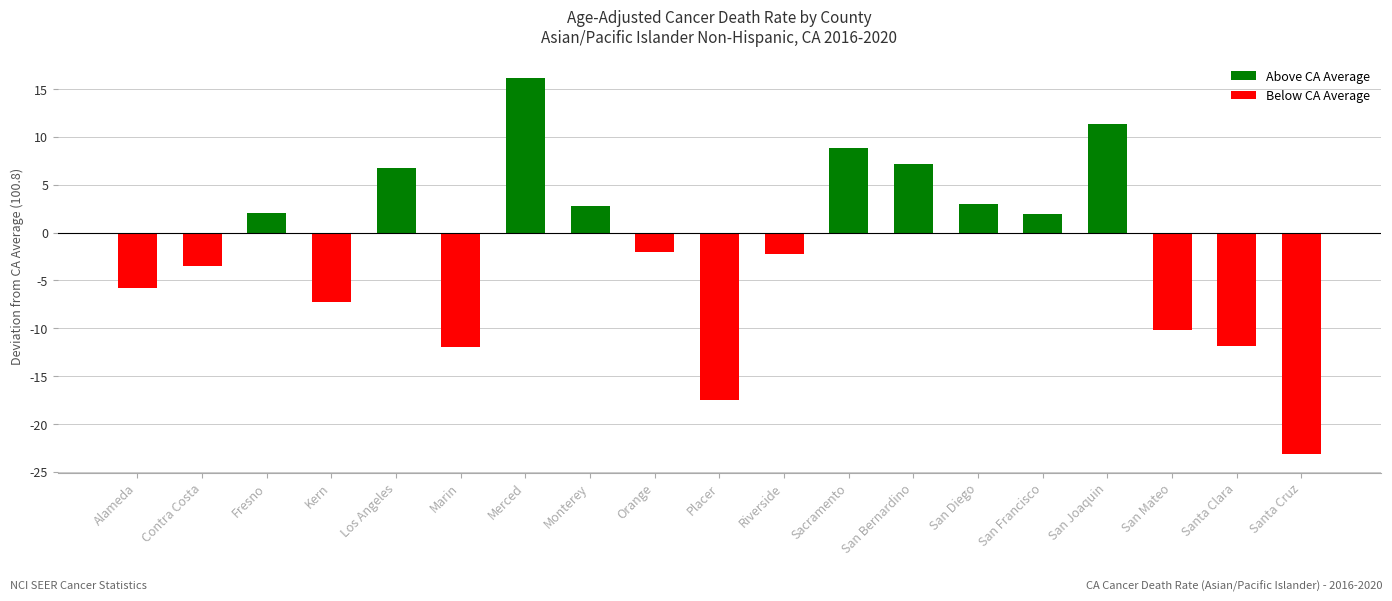

What is the ratio of the value at Fresno to the value at San Diego?

0.7